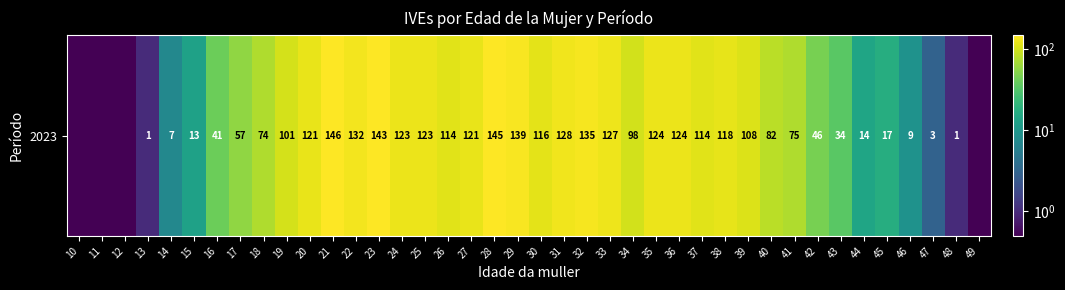

Between 31 and 28, which is larger?

28